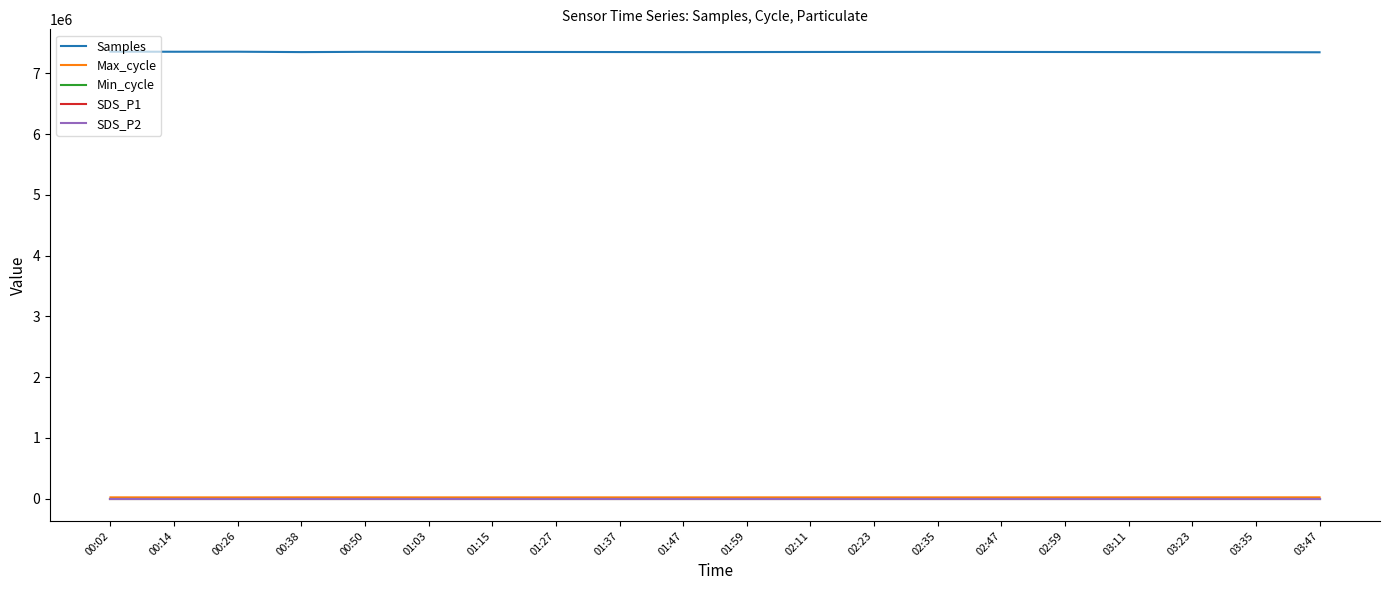

Reading right to left, list all the values displayed in this chart.

Samples: 03:47=7347300.0	03:35=7348400.0	03:23=7349500.0	03:11=7350600.0	02:59=7351700.0	02:47=7352800.0	02:35=7354000.0	02:23=7353100.0	02:11=7352300.0	01:59=7351200.0	01:47=7350000.0	01:37=7351090.0	01:27=7352149.0	01:15=7352639.0	01:03=7352446.0	00:50=7354435.0	00:38=7350225.0	00:26=7356566.0	00:14=7356127.0	00:02=7357125.0
Max_cycle: 03:47=20800.0	03:35=20700.0	03:23=20600.0	03:11=20500.0	02:59=20400.0	02:47=19950.0	02:35=20050.0	02:23=20150.0	02:11=20300.0	01:59=20200.0	01:47=20100.0	01:37=20078.0	01:27=20026.0	01:15=20145.0	01:03=19975.0	00:50=20648.0	00:38=20812.0	00:26=20014.0	00:14=20011.0	00:02=20466.0
Min_cycle: 03:47=19.0	03:35=19.0	03:23=19.0	03:11=19.0	02:59=19.0	02:47=19.0	02:35=19.0	02:23=19.0	02:11=19.0	01:59=19.0	01:47=19.0	01:37=19.0	01:27=19.0	01:15=19.0	01:03=19.0	00:50=19.0	00:38=19.0	00:26=19.0	00:14=19.0	00:02=19.0
SDS_P1: 03:47=0.0	03:35=0.0	03:23=0.0	03:11=0.0	02:59=0.0	02:47=0.0	02:35=0.1	02:23=0.0	02:11=0.0	01:59=0.1	01:47=0.0	01:37=0.0	01:27=0.0	01:15=0.0	01:03=0.0	00:50=0.1	00:38=0.0	00:26=0.0	00:14=0.0	00:02=0.1
SDS_P2: 03:47=0.0	03:35=0.0	03:23=0.0	03:11=0.0	02:59=0.0	02:47=0.0	02:35=0.1	02:23=0.0	02:11=0.0	01:59=0.1	01:47=0.0	01:37=0.0	01:27=0.0	01:15=0.0	01:03=0.0	00:50=0.1	00:38=0.0	00:26=0.0	00:14=0.0	00:02=0.1